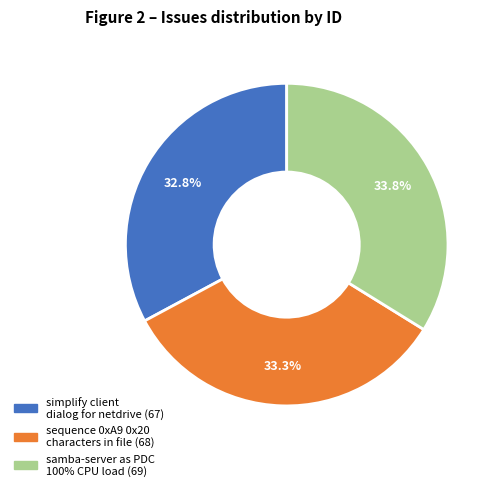

How many segments does this pie chart have?

3